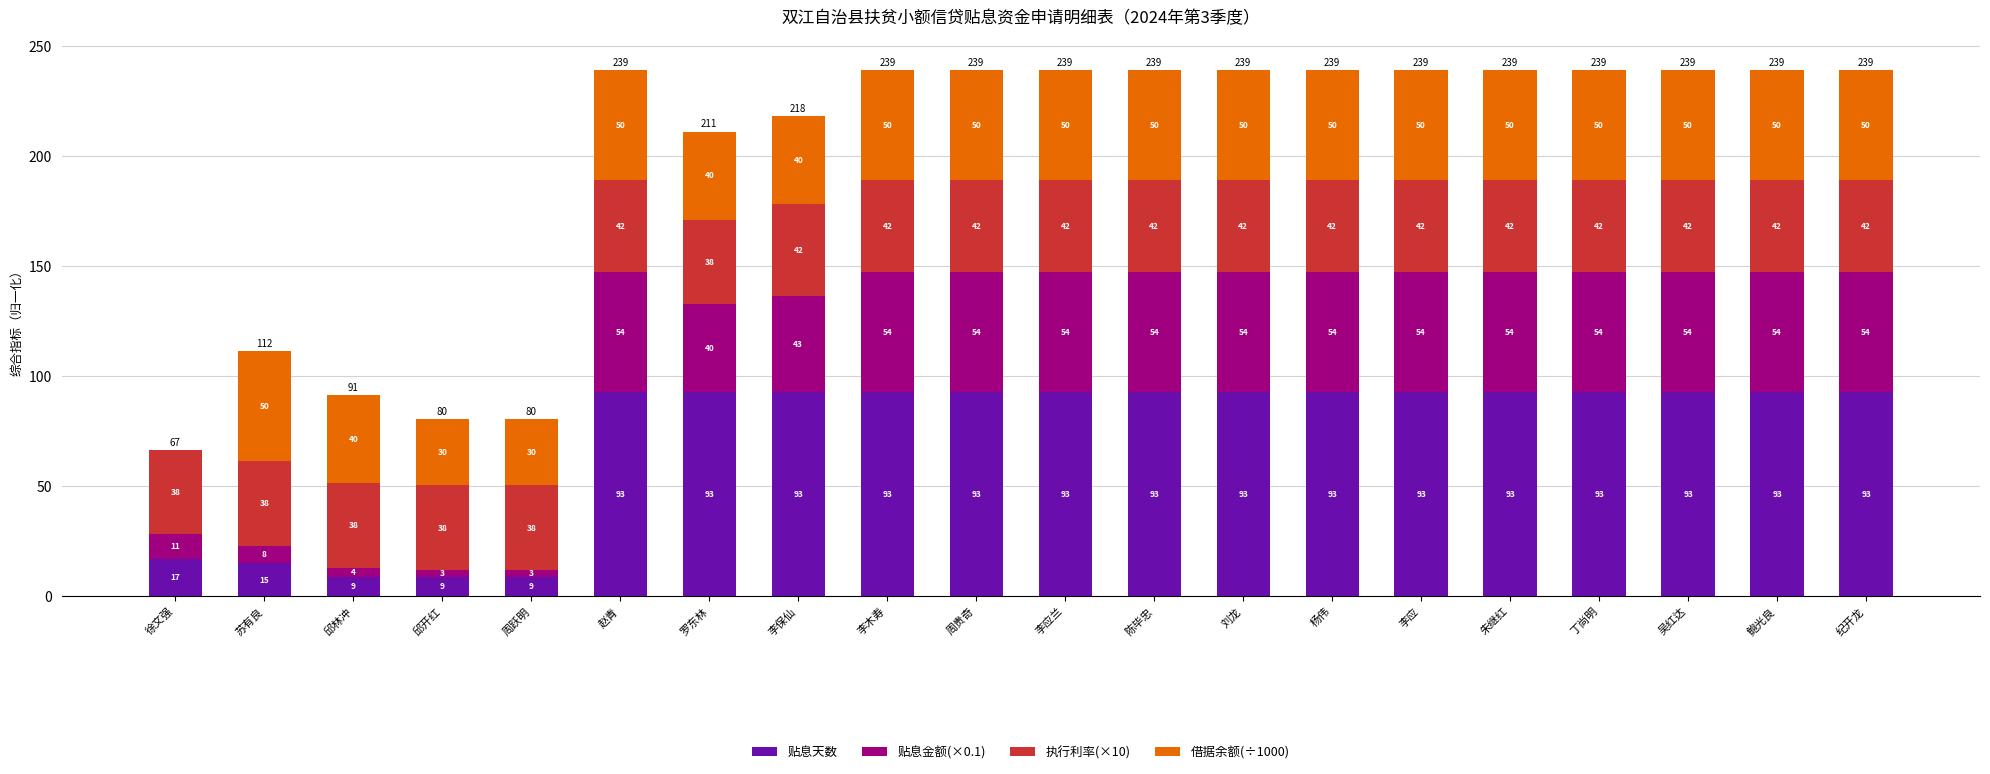

Are the bars horizontal?

No